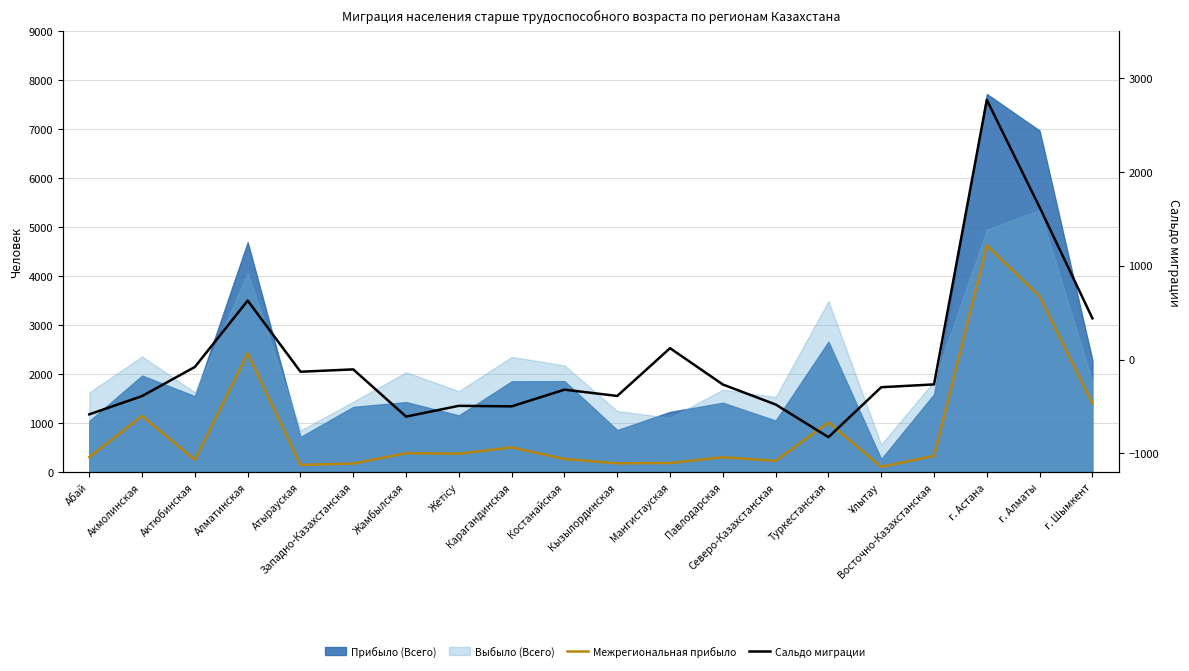

What is the difference between the highest and lowest values at Атырауская?

278